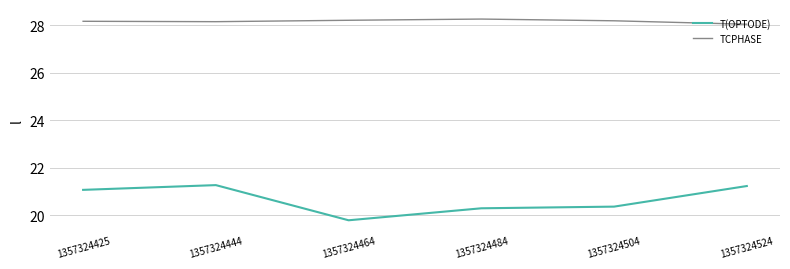

Which series has the widest spread of values?

T(OPTODE)